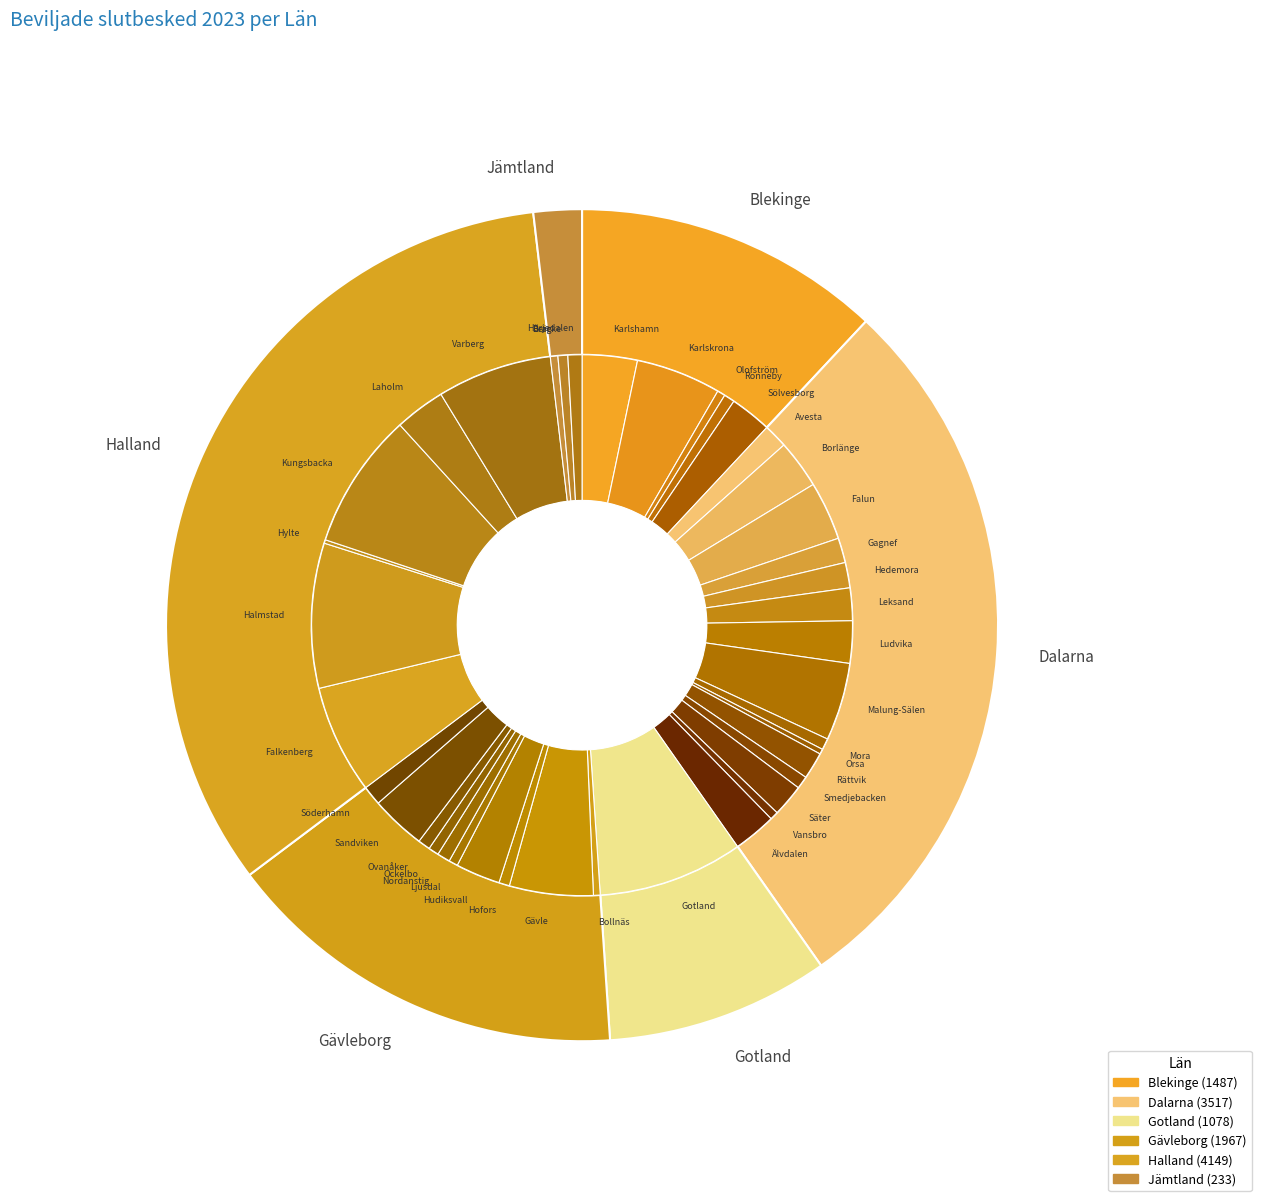

How many slices are in this pie chart?

6